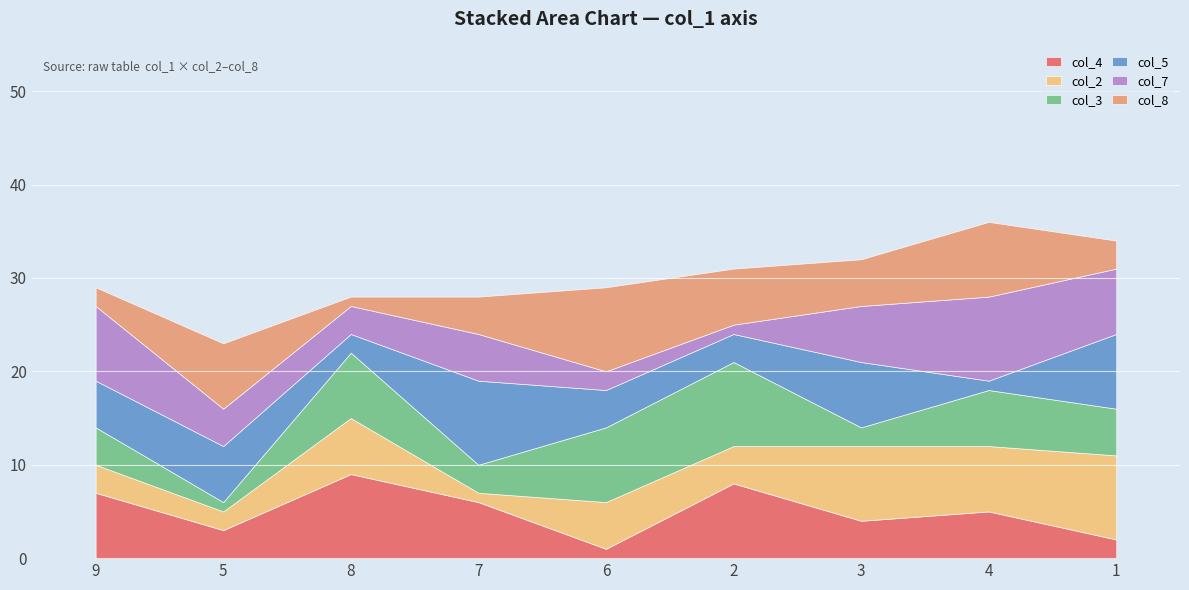

Which label corresponds to the largest value in the chart?

8